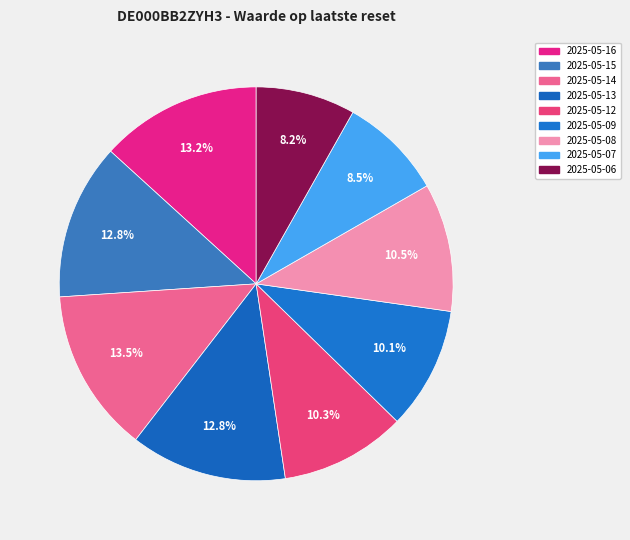

Rank the categories by value from highest to lowest.

2025-05-14, 2025-05-16, 2025-05-13, 2025-05-15, 2025-05-08, 2025-05-12, 2025-05-09, 2025-05-07, 2025-05-06